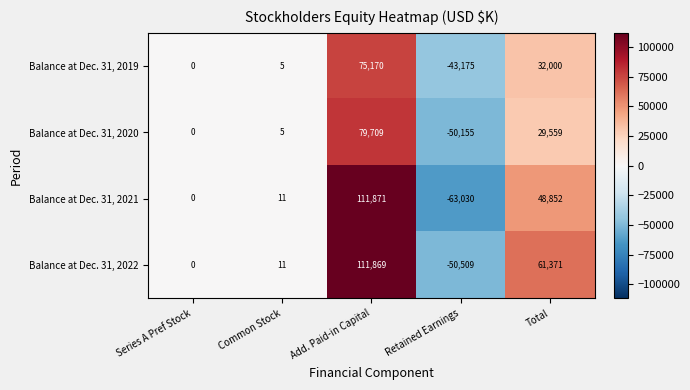

Between Common Stock and Add. Paid-in Capital, which series saw the biggest shift?

Balance at Dec. 31, 2021